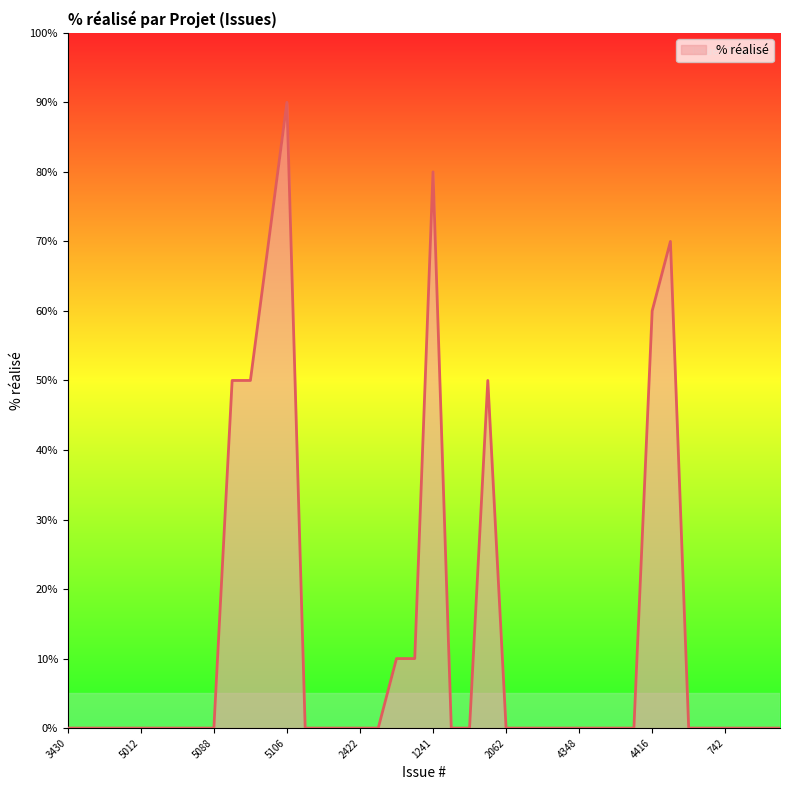

What is the maximum value shown in the chart?

90